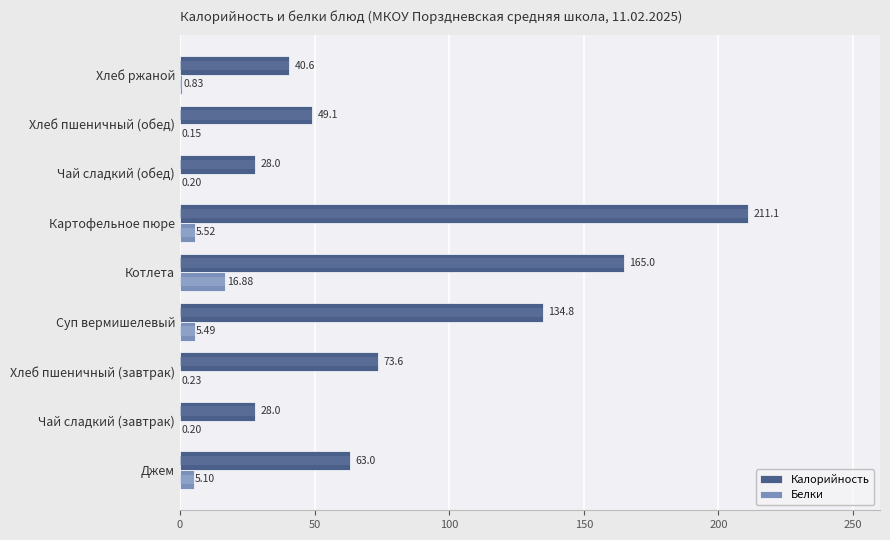

What is the value of the Калорийность bar at the 2nd from the left?

28.0